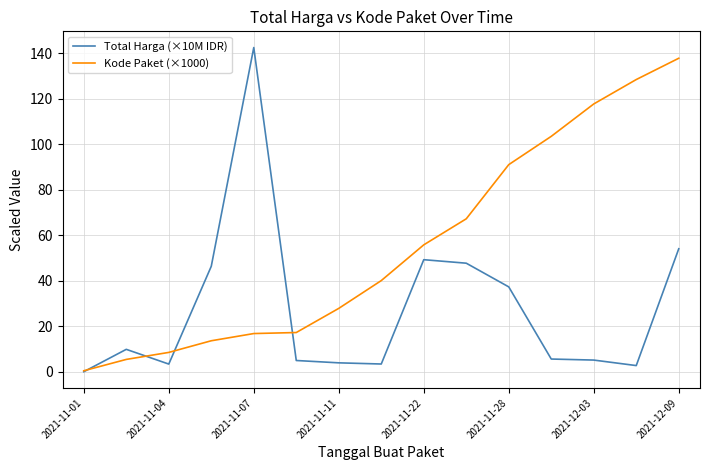

What is the maximum value for Kode Paket (×1000)?

137.9